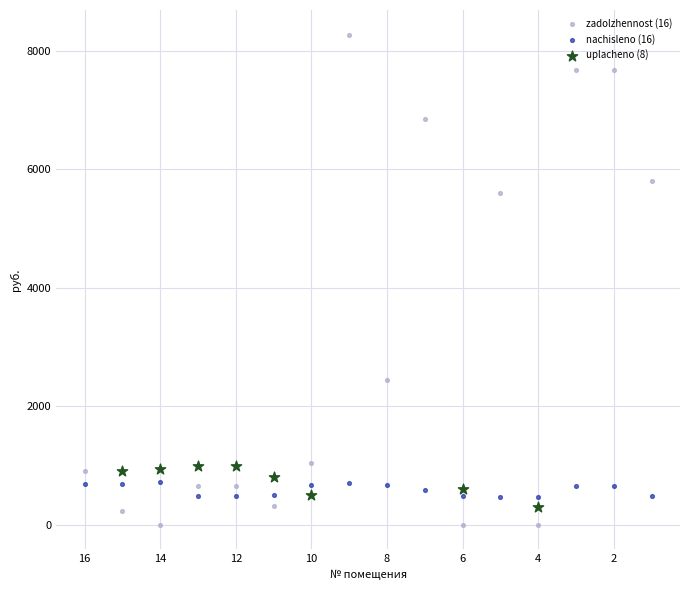

Which series contains the highest Y value?

zadolzhennost (16)